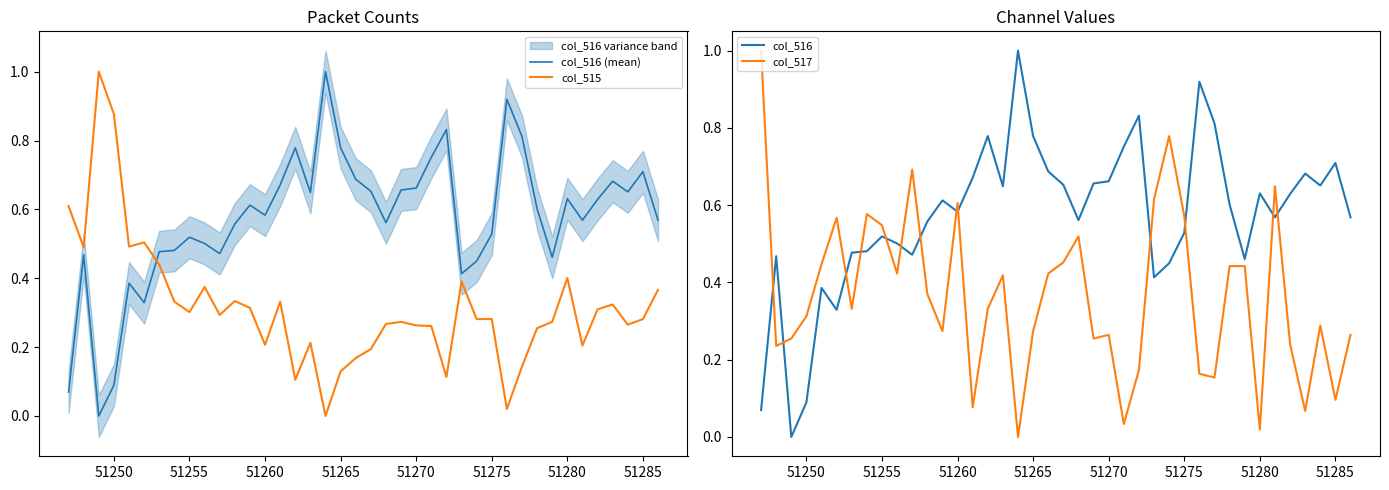

At how many categories does at least one series exceed 0?

40